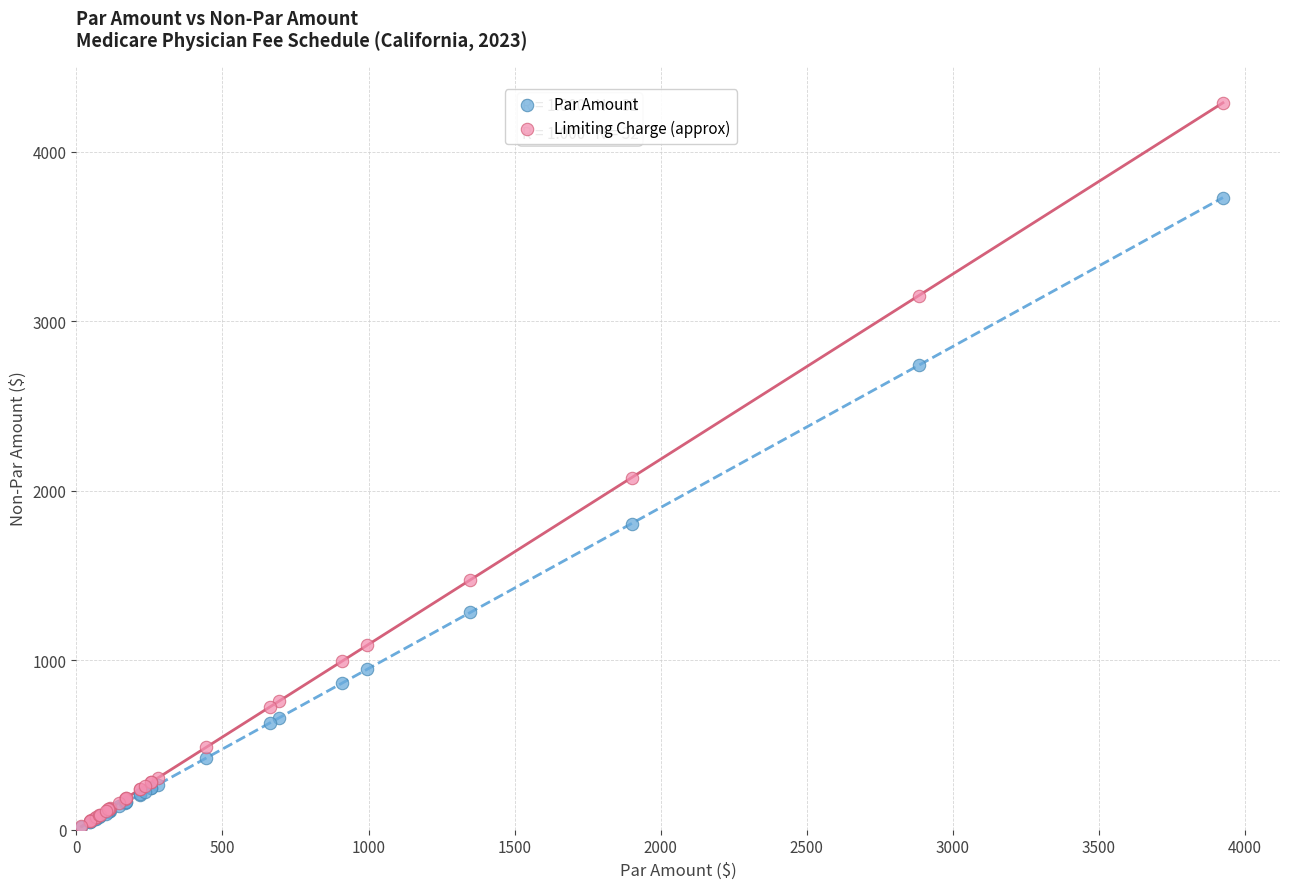

Across all series, what Y value is closest to 2152?

2076.5